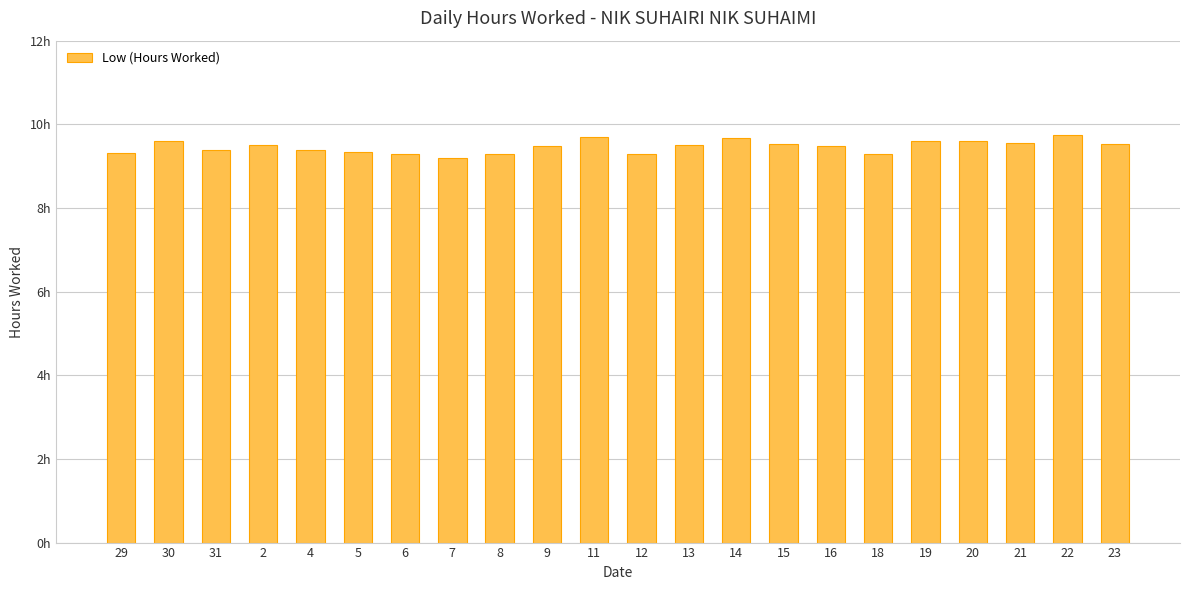

What position from the left is 21?

20